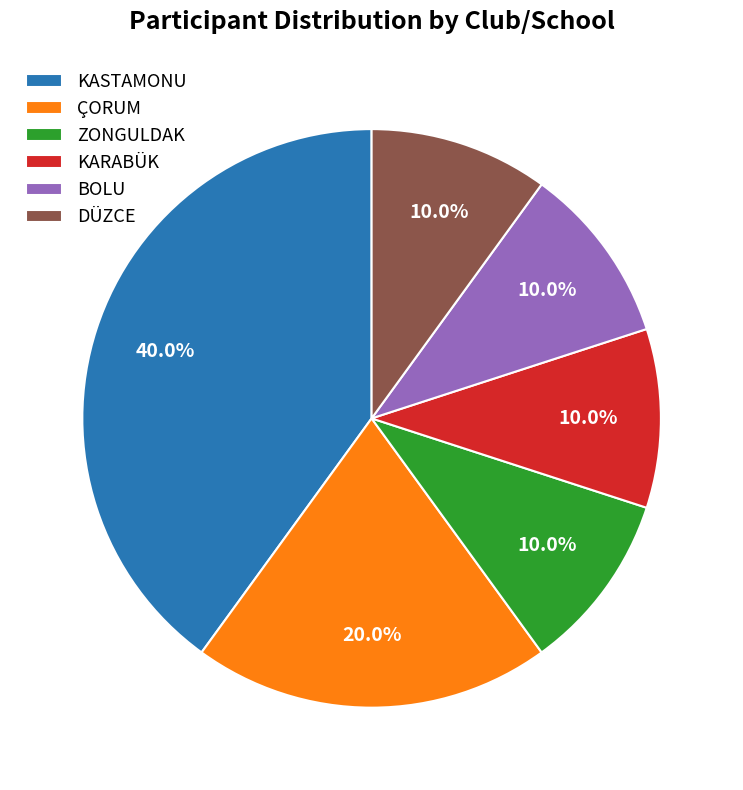

What is the largest slice in the pie chart?

KASTAMONU